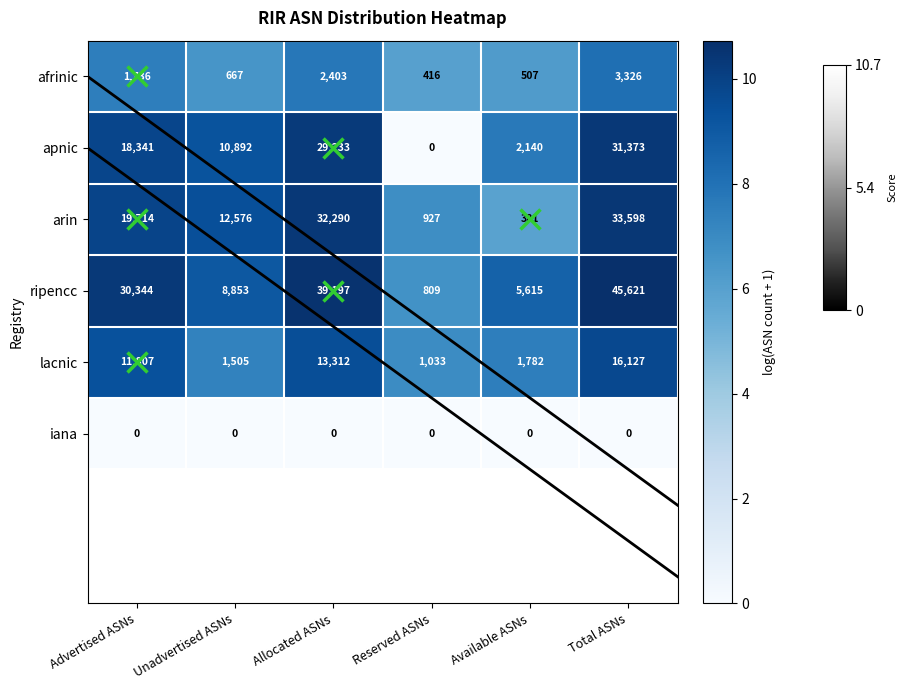

At which label is lacnic closest to 8580?

Advertised ASNs